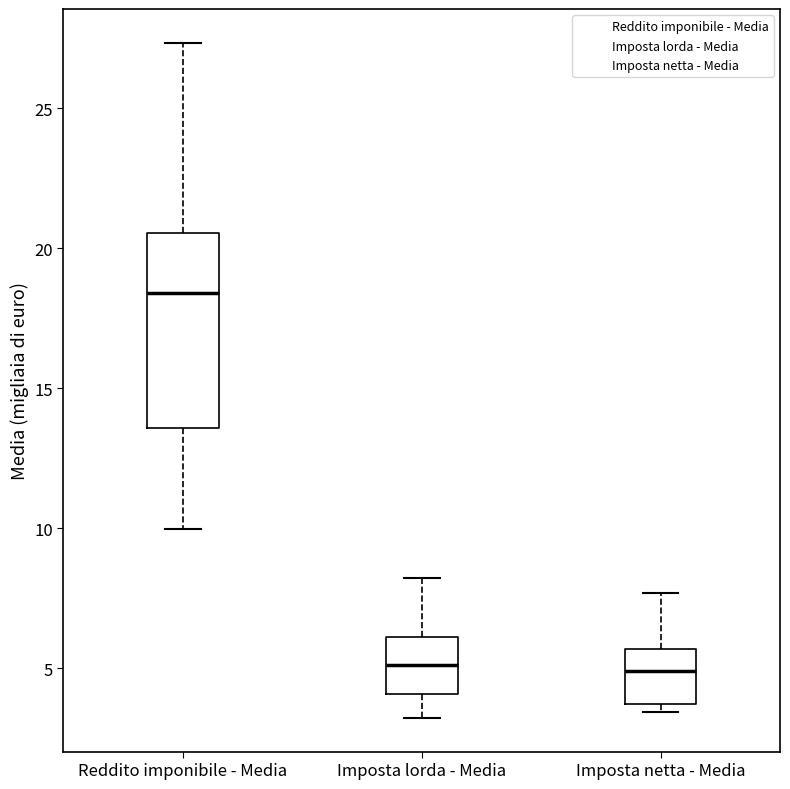

Reading left to right, transcribe this box plot: for each box, give where its median line is, the range the box spans, and where its two whiskers end, as read against the y-axis. The values are not printed on the chart, so give them approximately, as read against the axis.

Reddito imponibile - Media: median 18.5, box 13.5 to 20.5, whiskers 10.0 to 27.5
Imposta lorda - Media: median 5.0, box 4.0 to 6.0, whiskers 3.0 to 8.0
Imposta netta - Media: median 5.0, box 3.5 to 5.5, whiskers 3.5 (just below the box's lower edge) to 7.5